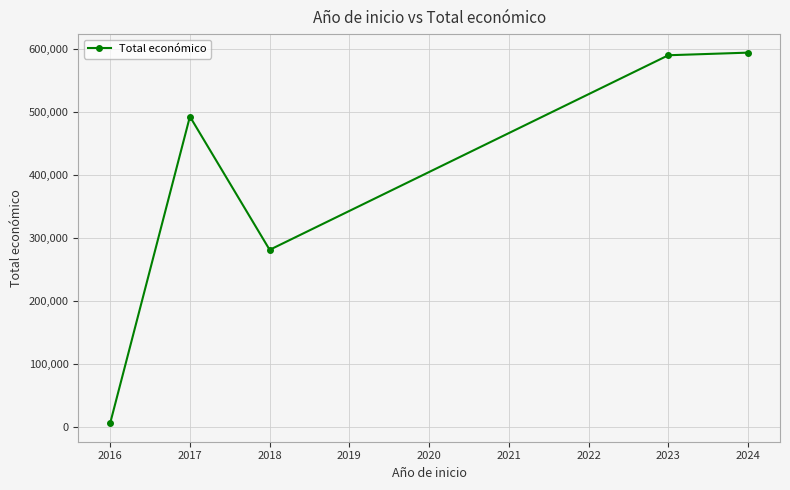

How many series are shown in this chart?

1